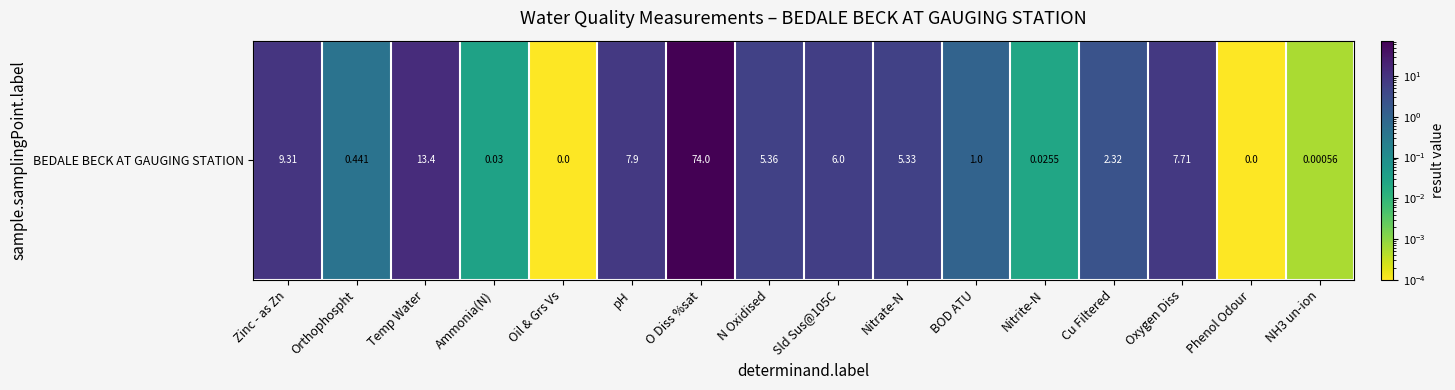

Reading left to right, what are all the values shown in this chart?

9.3	0.4	13.4	0.0	0.0	7.9	74.0	5.4	6.0	5.3	1.0	0.0	2.3	7.7	0.0	0.0